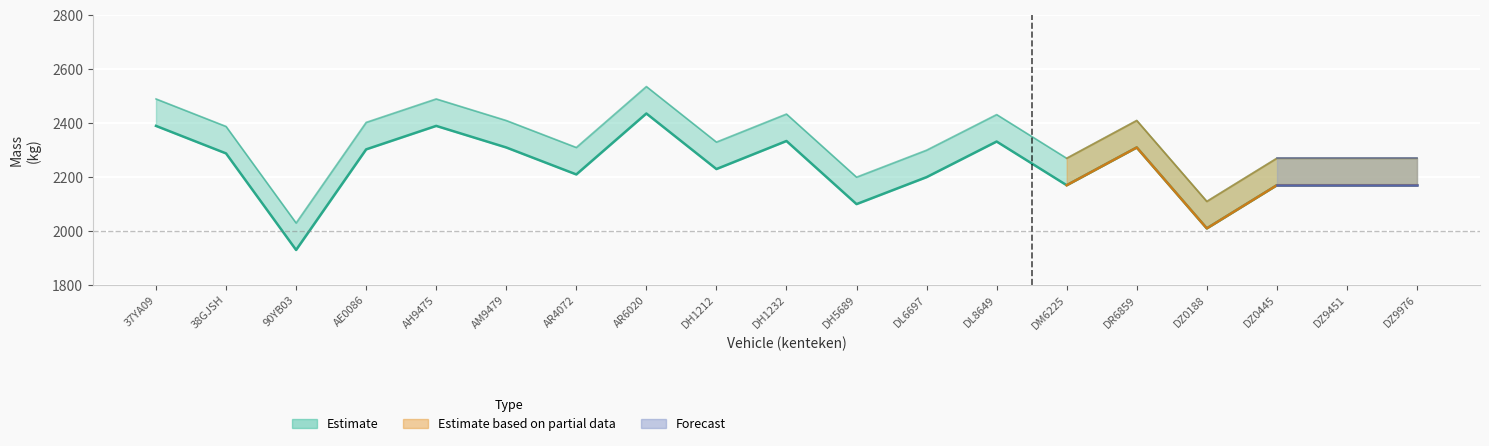

What is the label of the 7th point from the right?

DL8649